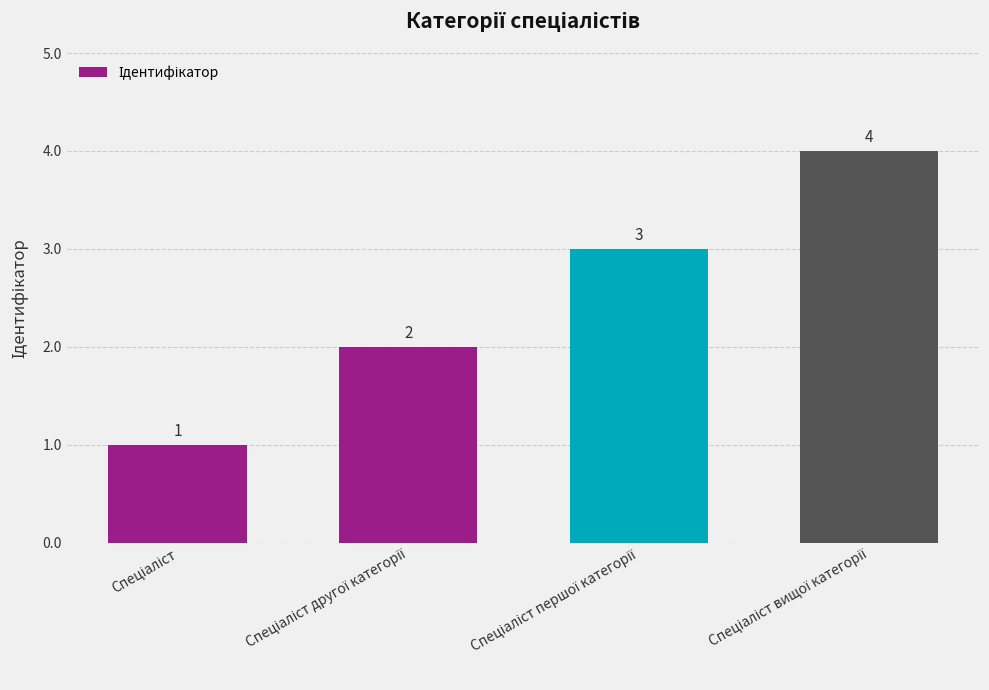

What is the sum of all values?

10